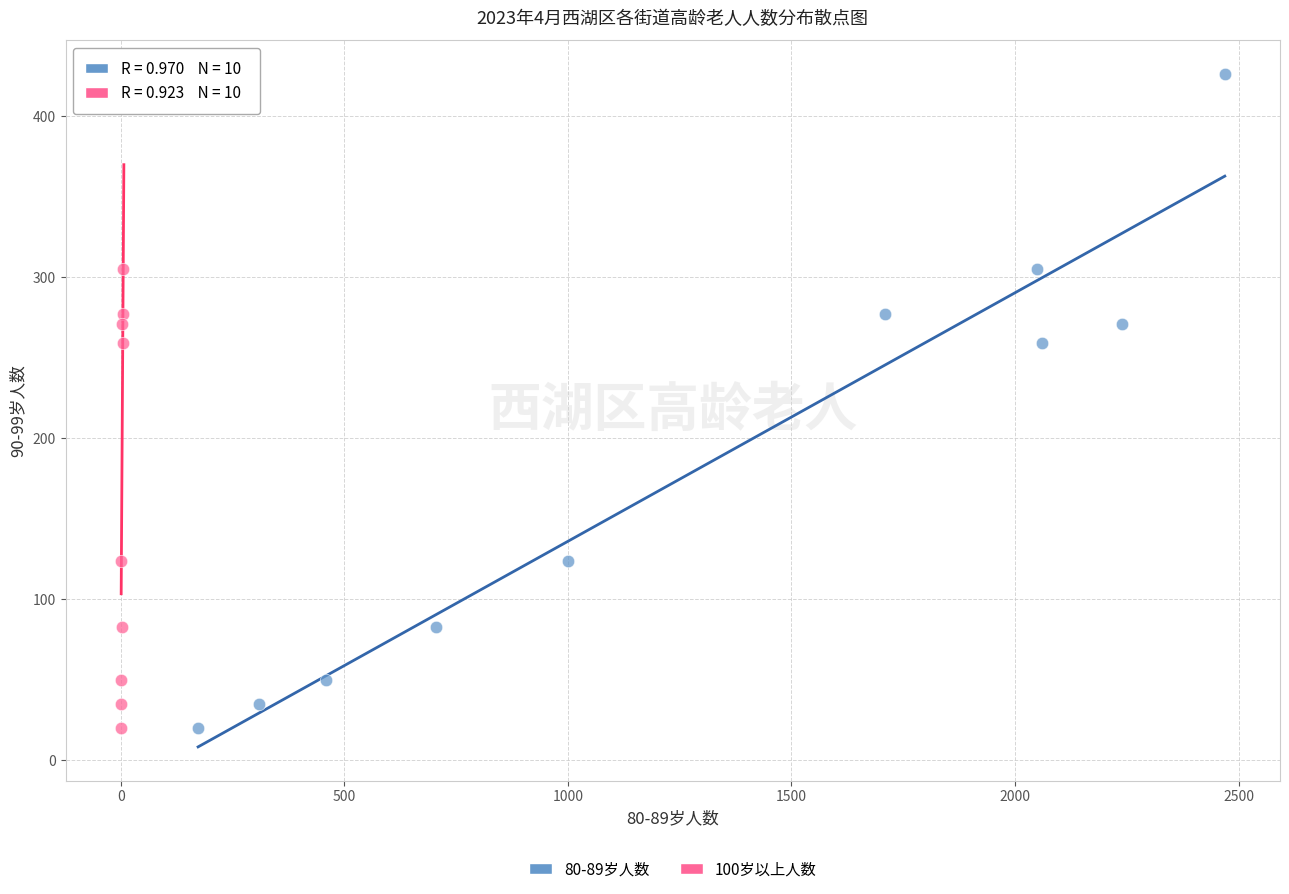

What are all the series names shown in the legend?

80-89岁人数, 100岁以上人数